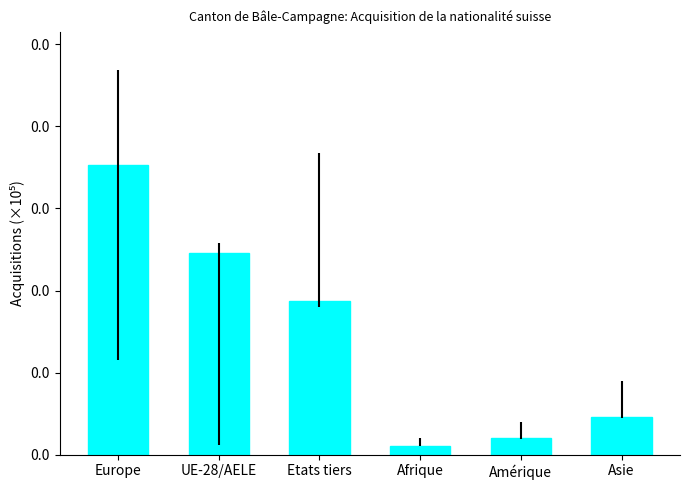

At which category does the chart reach its minimum across all series?

Afrique